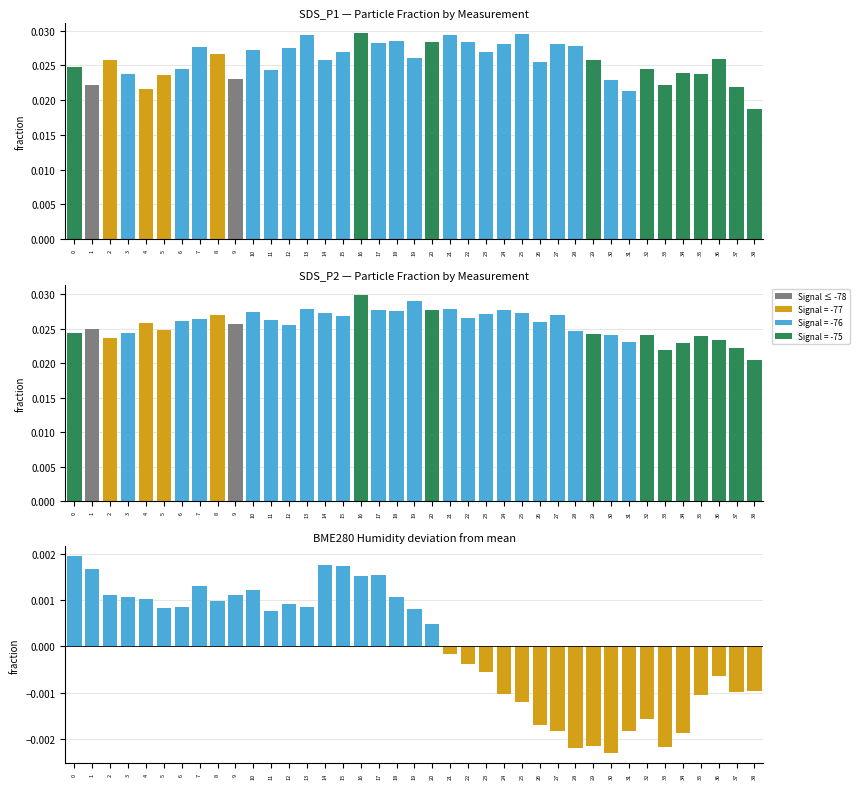

Reading left to right, transcribe all the data shown in this chart.

SDS_P1: 0.0	0.0	0.0	0.0	0.0	0.0	0.0	0.0	0.0	0.0	0.0	0.0	0.0	0.0	0.0	0.0	0.0	0.0	0.0	0.0	0.0	0.0	0.0	0.0	0.0	0.0	0.0	0.0	0.0	0.0	0.0	0.0	0.0	0.0	0.0	0.0	0.0	0.0	0.0
SDS_P2: 0.0	0.0	0.0	0.0	0.0	0.0	0.0	0.0	0.0	0.0	0.0	0.0	0.0	0.0	0.0	0.0	0.0	0.0	0.0	0.0	0.0	0.0	0.0	0.0	0.0	0.0	0.0	0.0	0.0	0.0	0.0	0.0	0.0	0.0	0.0	0.0	0.0	0.0	0.0
BME280_humidity: 0.0	0.0	0.0	0.0	0.0	0.0	0.0	0.0	0.0	0.0	0.0	0.0	0.0	0.0	0.0	0.0	0.0	0.0	0.0	0.0	0.0	-0.0	-0.0	-0.0	-0.0	-0.0	-0.0	-0.0	-0.0	-0.0	-0.0	-0.0	-0.0	-0.0	-0.0	-0.0	-0.0	-0.0	-0.0